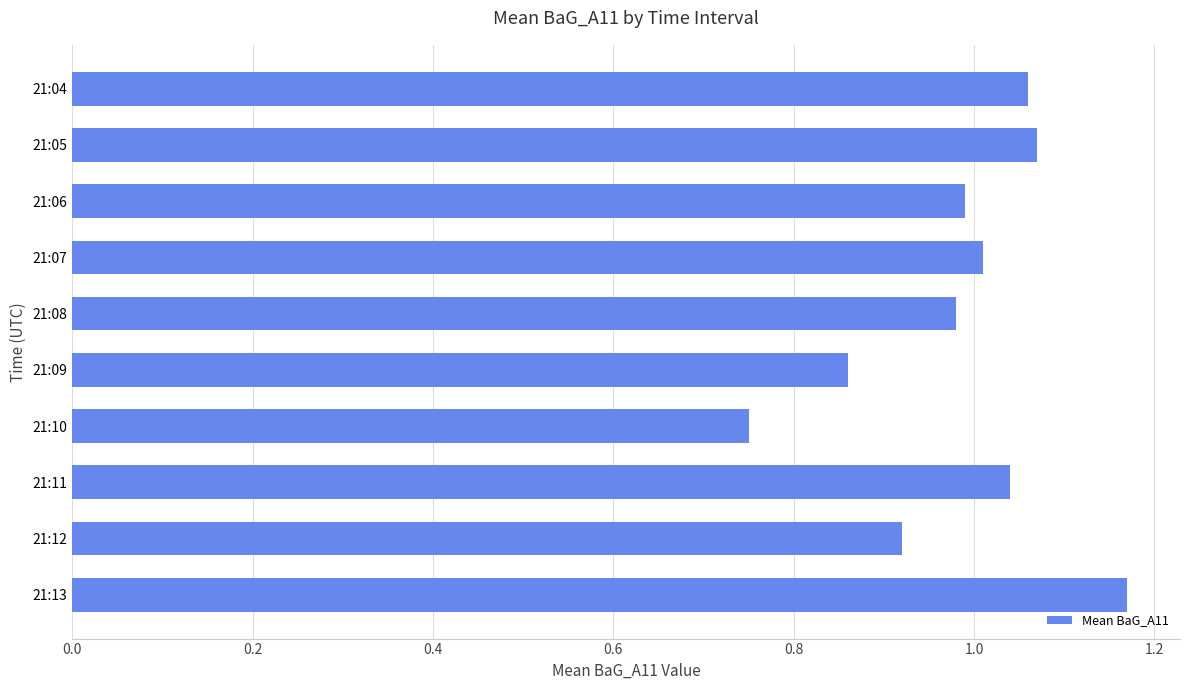

How many data points are less than 1?

5